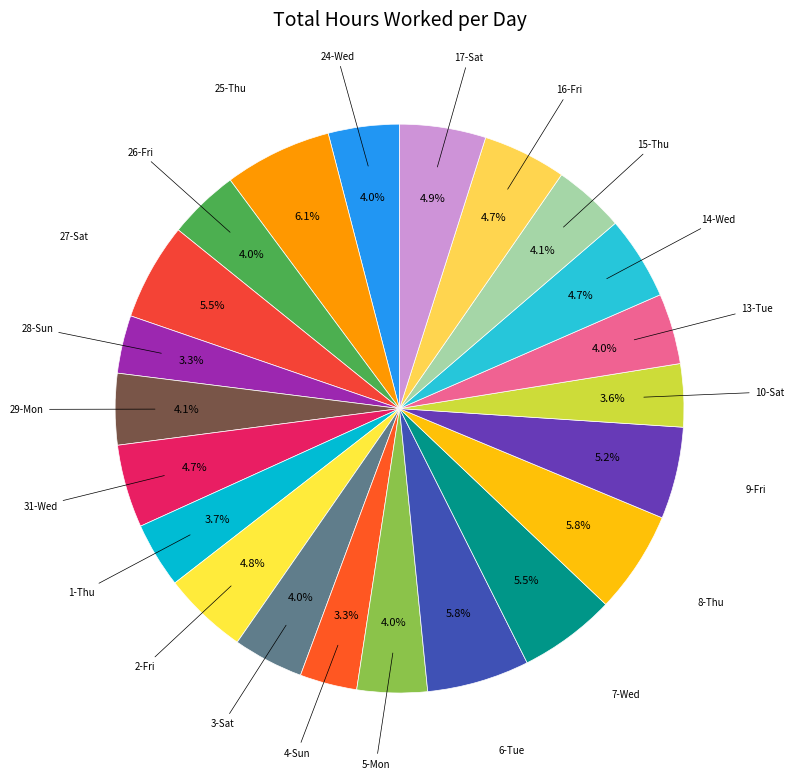

Does 6-Tue represent more than half of the total?

No